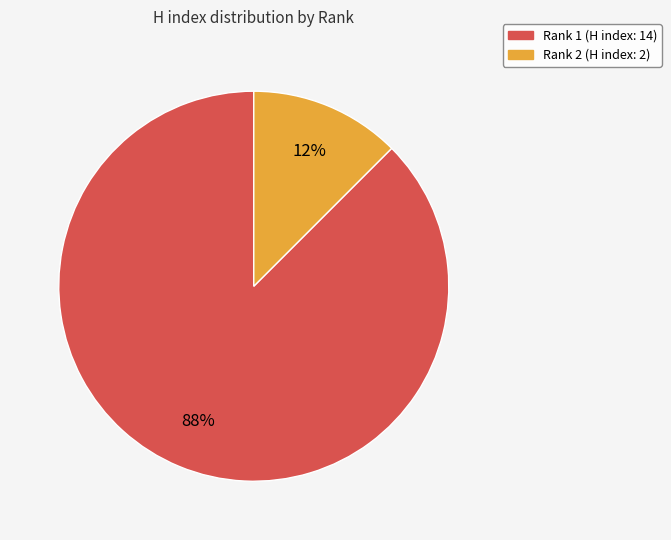

To the nearest percent, what is the average slice percentage?

50%